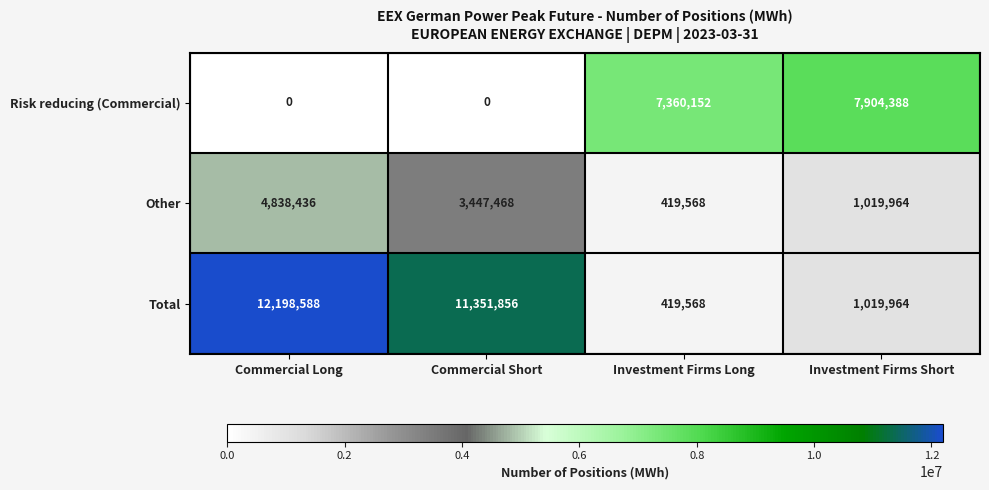

True or false: Risk reducing (Commercial) has a value of 0 at Commercial Short.

True